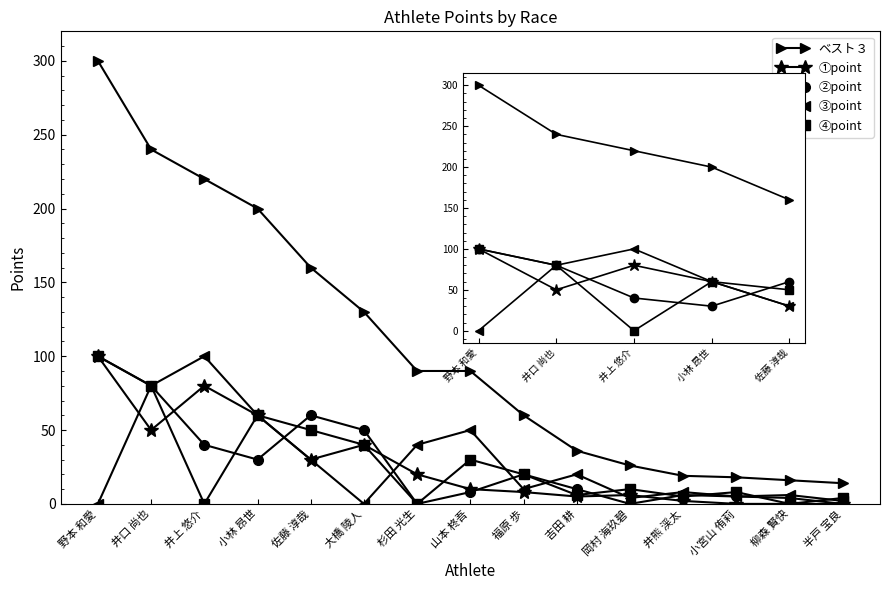

What is the difference between the highest and lowest values at 井口 尚也?

190